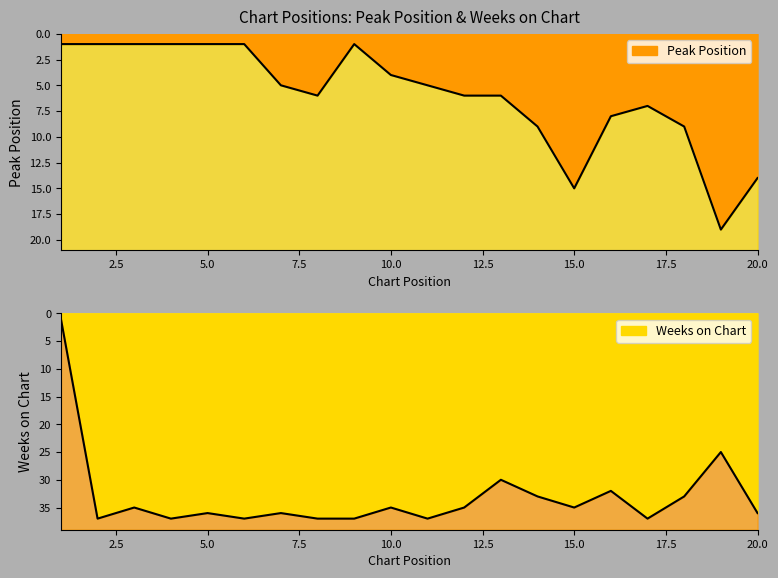

Between 2 and 14, which series saw the biggest shift?

Peak Position